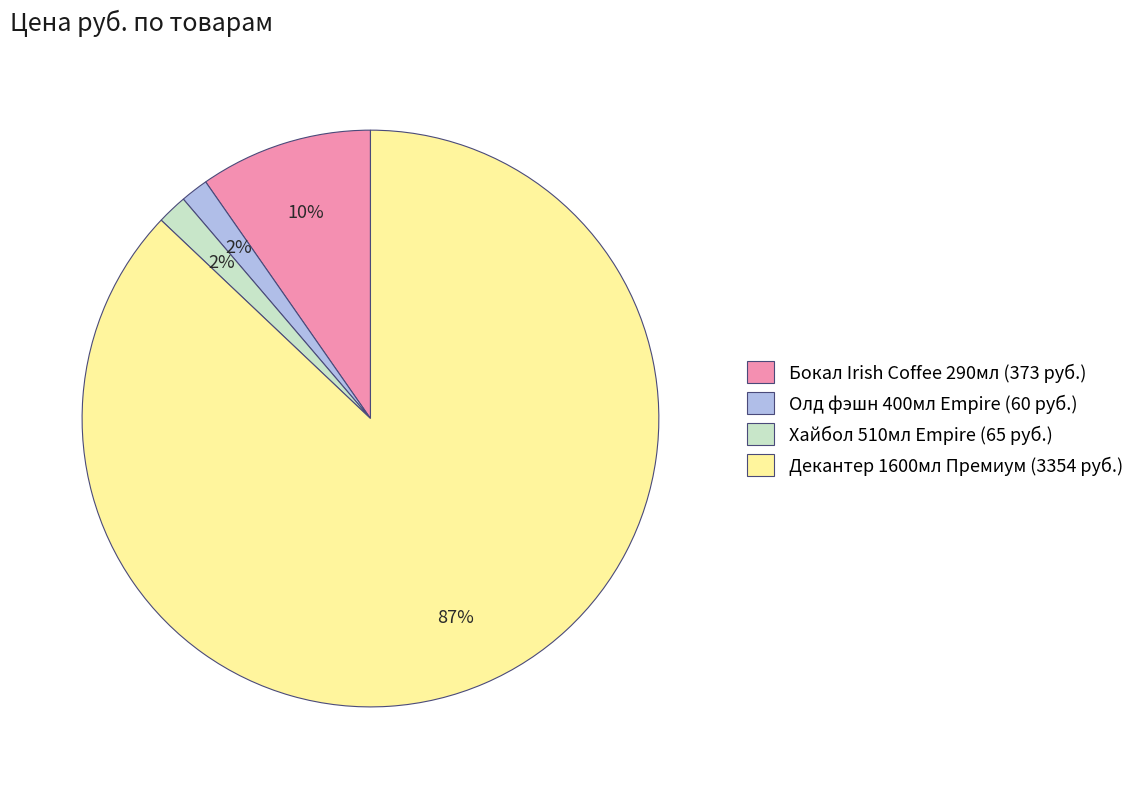

Is the sum of Хайбол 510мл Empire (65 руб.) and Бокал Irish Coffee 290мл (373 руб.) greater than half?

No